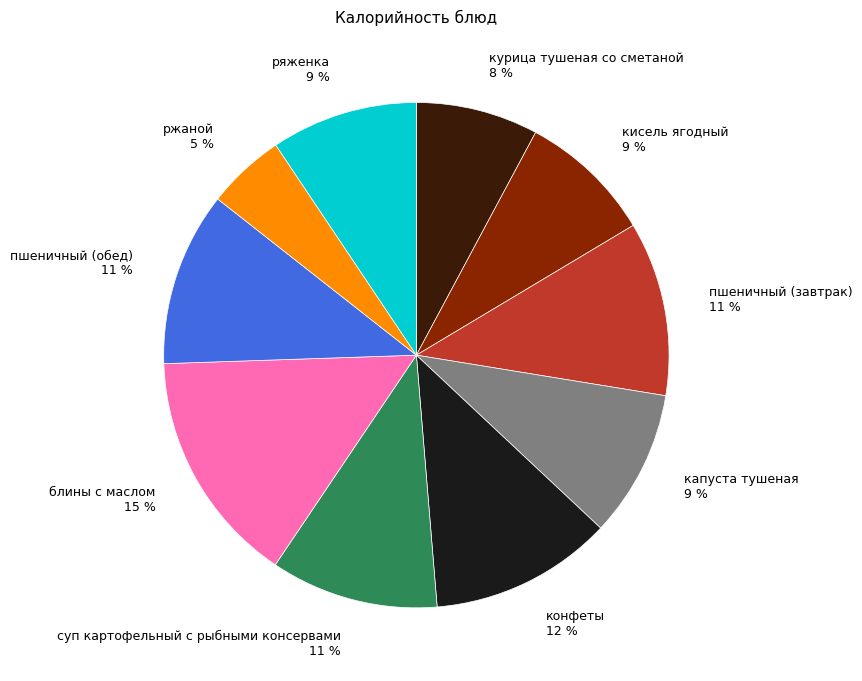

To the nearest percent, what is the combined percentage of пшеничный (завтрак) and ржаной?

16%